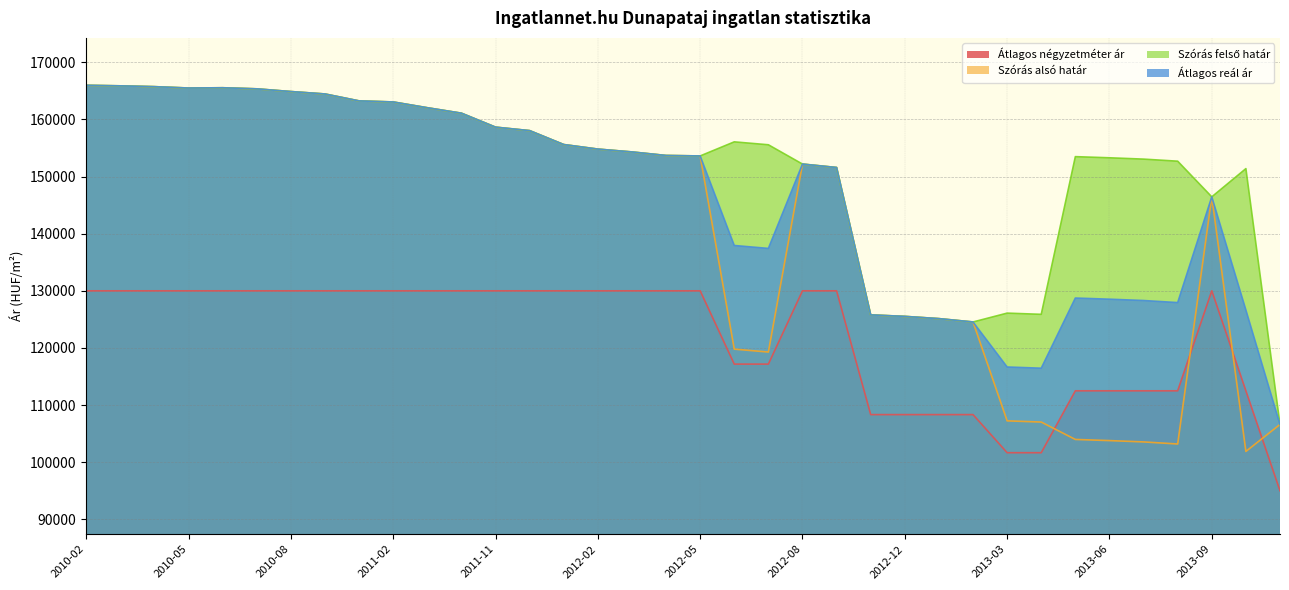

List the labels in order of Szórás felső határ value, largest first.

2010-02, 2010-03, 2010-04, 2010-06, 2010-05, 2010-07, 2010-08, 2010-09, 2011-01, 2011-02, 2011-03, 2011-05, 2011-11, 2011-12, 2012-06, 2012-01, 2012-07, 2012-02, 2012-03, 2012-04, 2012-05, 2013-05, 2013-06, 2013-07, 2013-08, 2012-08, 2012-09, 2013-10, 2013-09, 2013-03, 2013-04, 2012-11, 2012-12, 2013-01, 2013-02, 2013-11